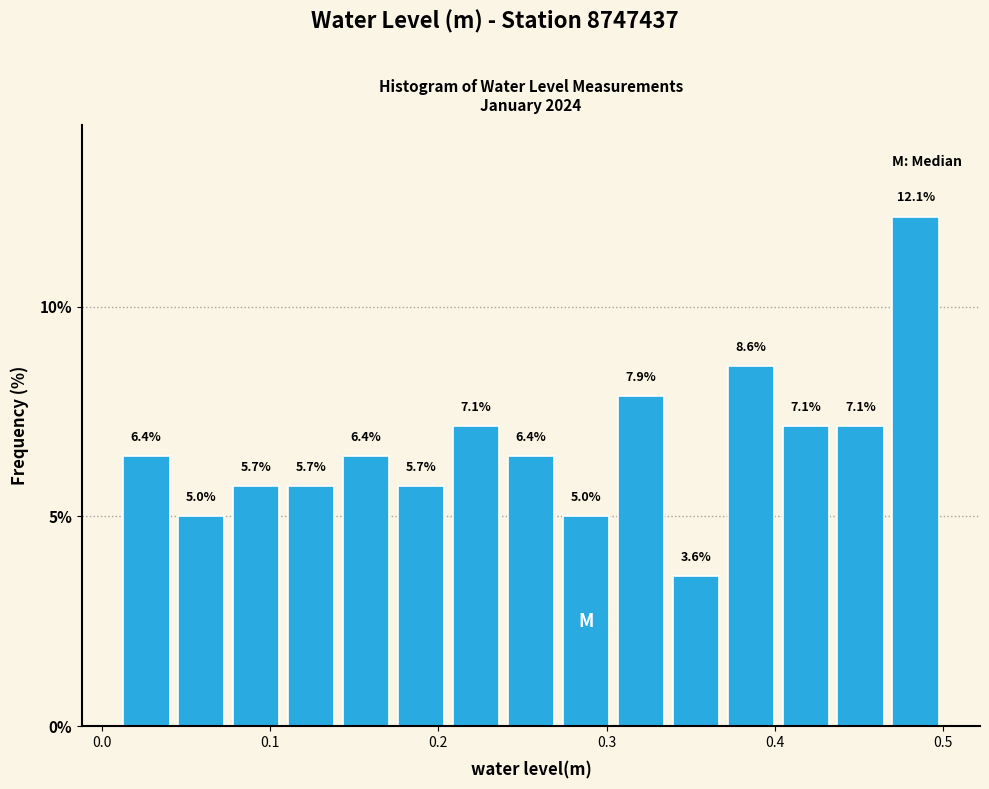

Around what value on the x-axis is the tallest bar? Give the approximate position of its centre, as read against the axis.

0.48